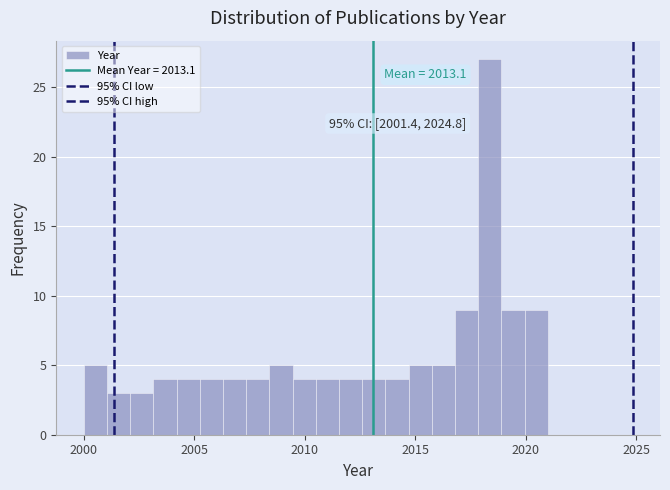

Read against the x-axis, roughly where is the centre of the tallest bar?

2018.5